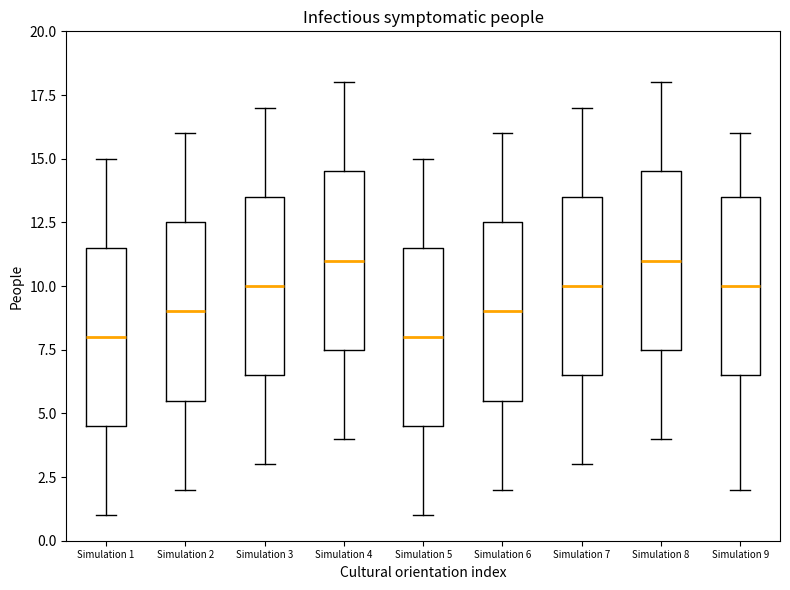

Where is the lower edge of the box for Simulation 9 on the y-axis? The values are not printed on the chart, so give them approximately, as read against the axis.

6.5